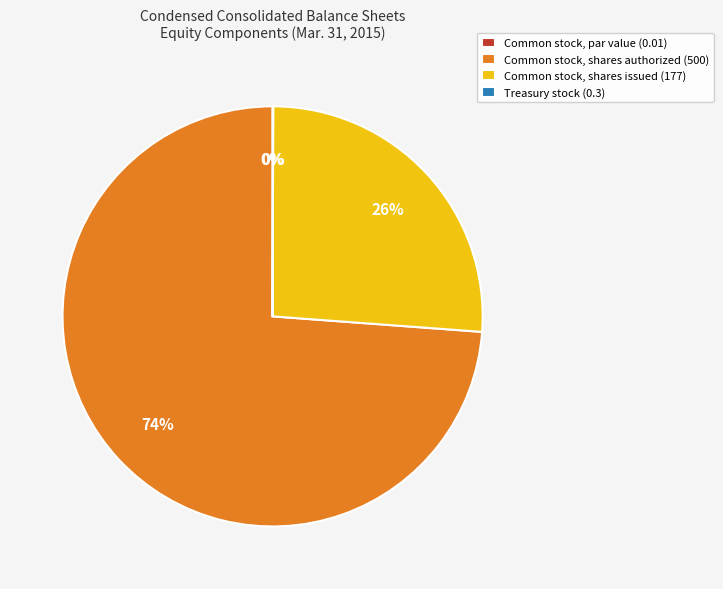

True or false: Common stock, shares issued (177) accounts for 26% of the total.

True